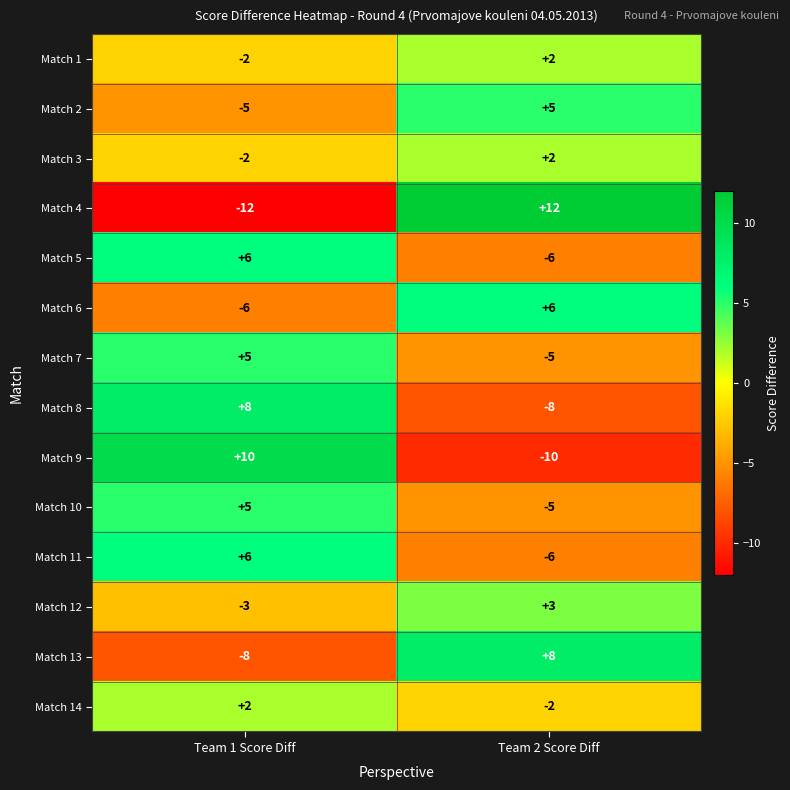

At which category is the sum across all series the highest?

Team 1 Score Diff